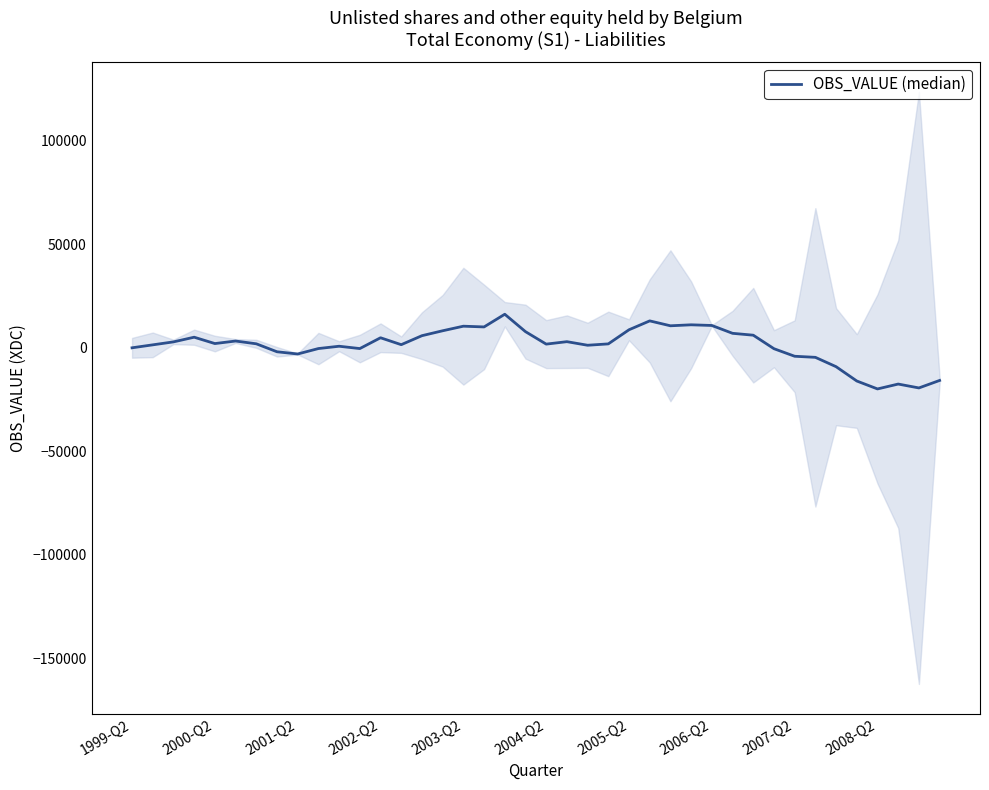

What is the value of the 35th point from the left?

-9094.7